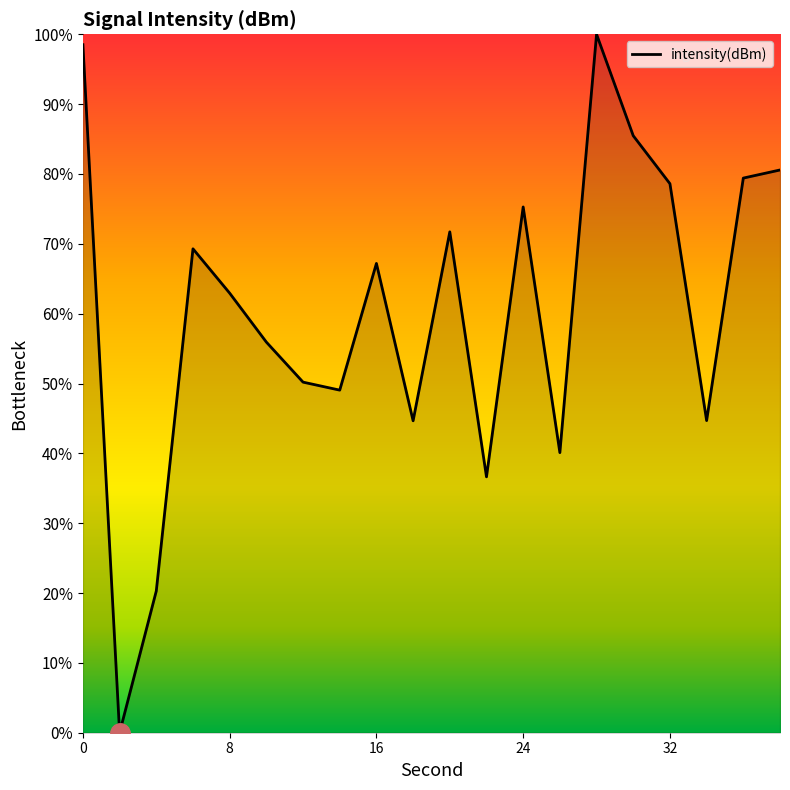

What is the maximum value shown in the chart?

100.0